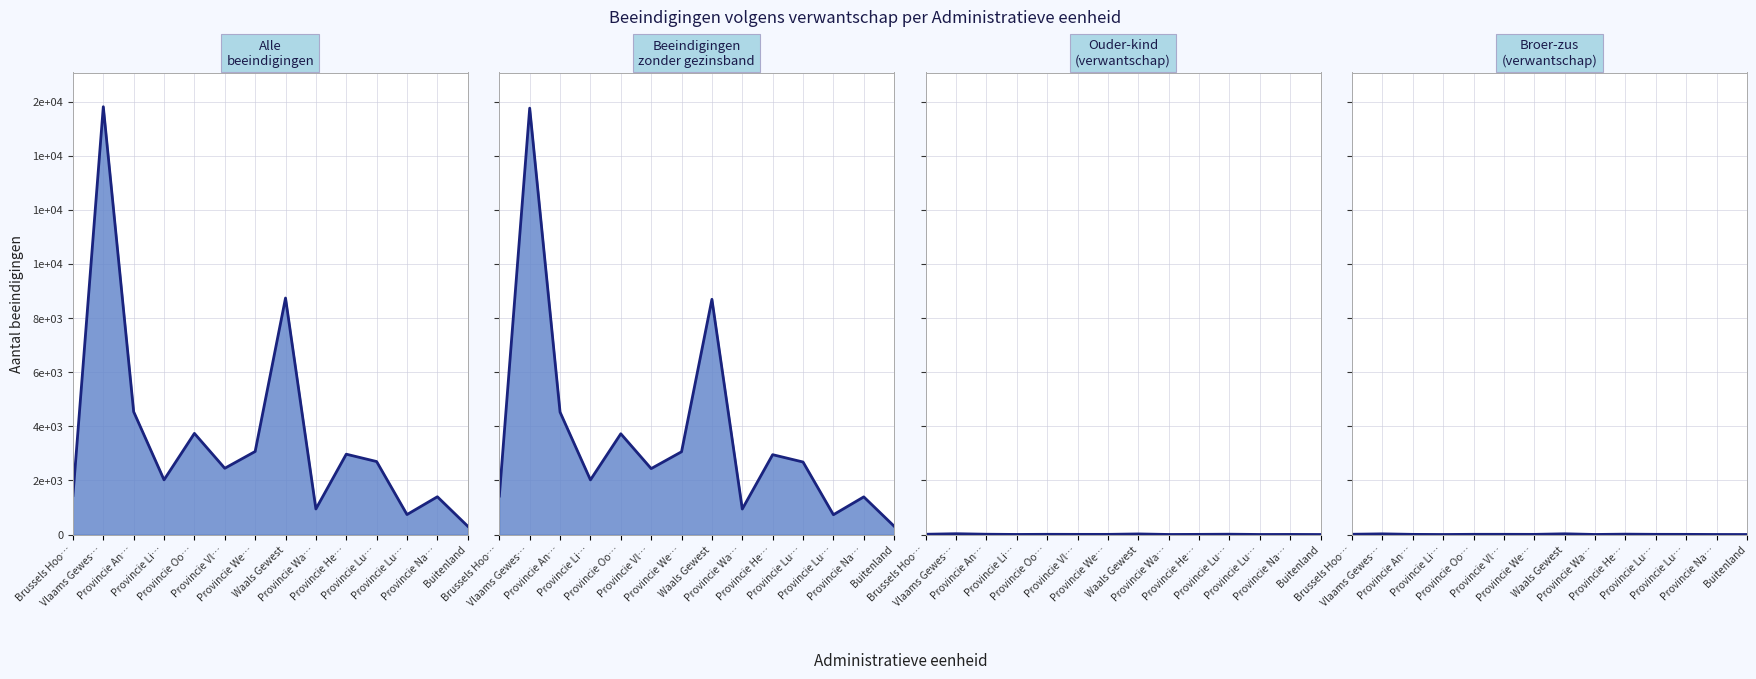

What is the label of the 10th point from the right?

Provincie Oo…